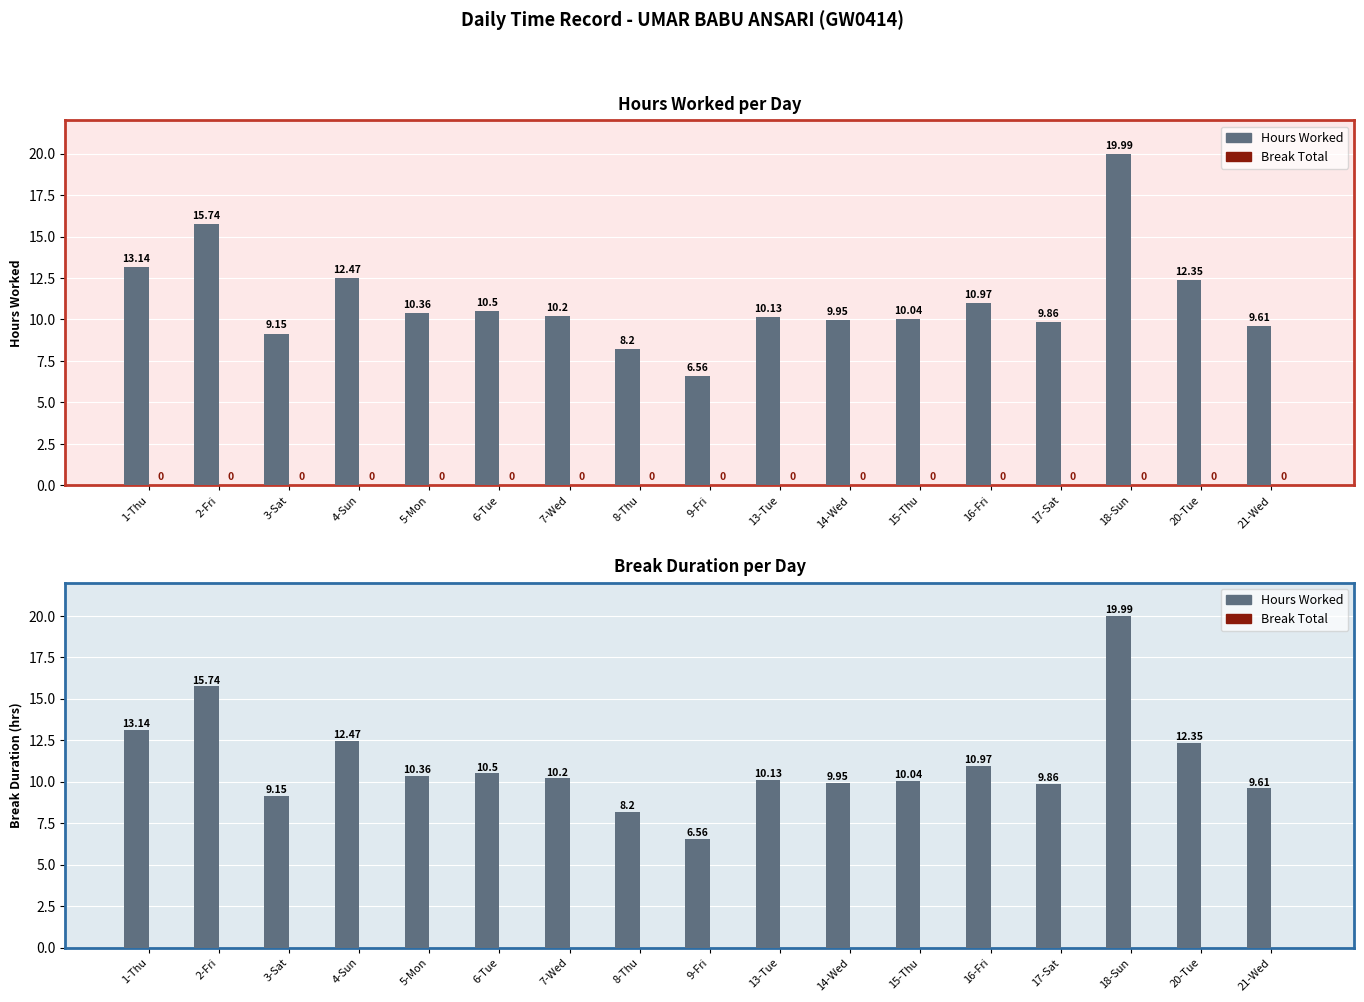

What is the label of the 16th bar from the right?

2-Fri